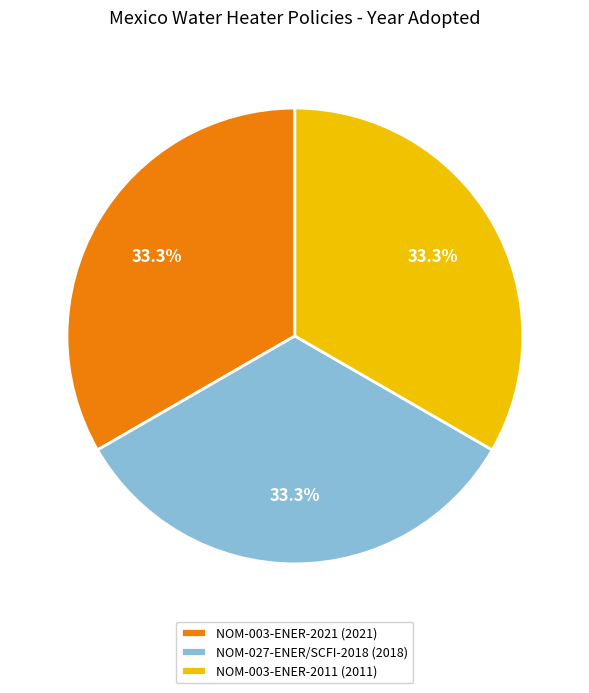

True or false: NOM-003-ENER-2021 accounts for 40% of the total.

False